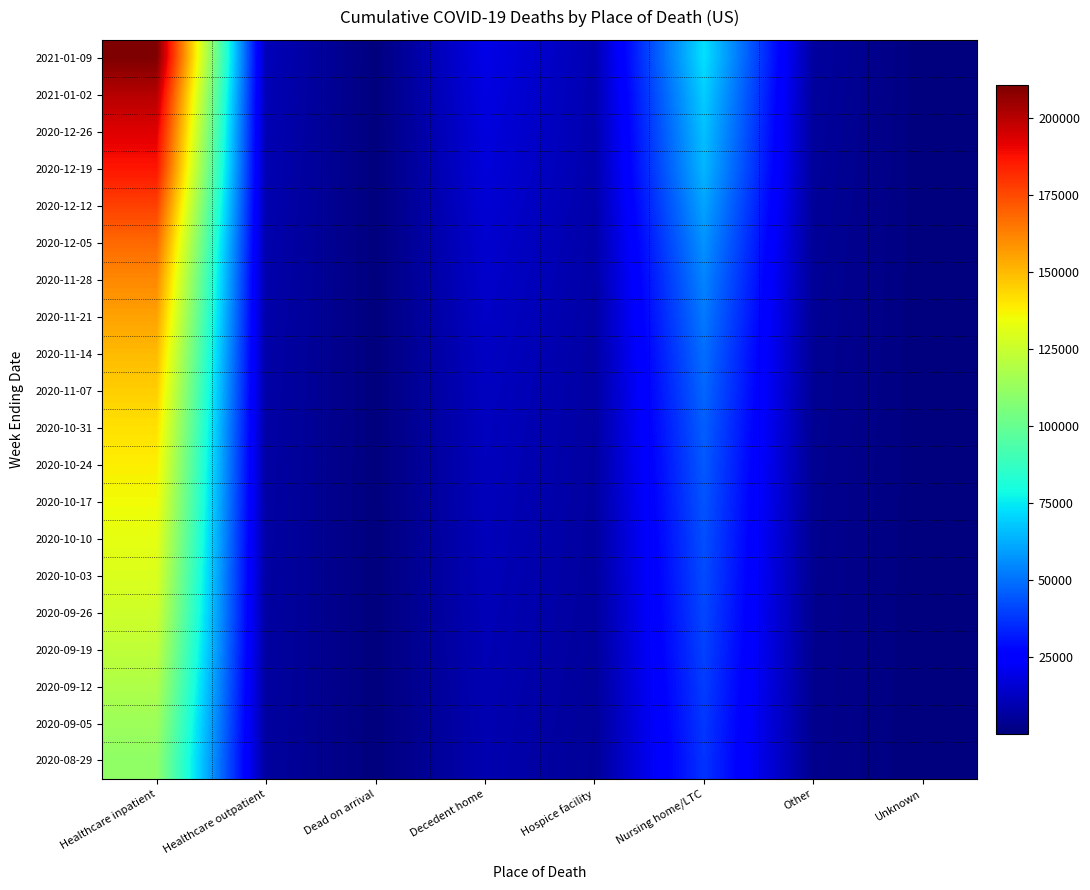

Reading left to right, transcribe all the data shown in this chart.

2021-01-09: Healthcare inpatient=210460	Healthcare outpatient=10851	Dead on arrival=291	Decedent home=19434	Hospice facility=9426	Nursing home/LTC=72850	Other=6117	Unknown=164
2021-01-02: Healthcare inpatient=200132	Healthcare outpatient=10340	Dead on arrival=278	Decedent home=18365	Hospice facility=9045	Nursing home/LTC=69075	Other=5778	Unknown=158
2020-12-26: Healthcare inpatient=192822	Healthcare outpatient=9978	Dead on arrival=270	Decedent home=17558	Hospice facility=8772	Nursing home/LTC=66553	Other=5569	Unknown=157
2020-12-19: Healthcare inpatient=186594	Healthcare outpatient=9695	Dead on arrival=264	Decedent home=16920	Hospice facility=8512	Nursing home/LTC=64238	Other=5370	Unknown=164
2020-12-12: Healthcare inpatient=176943	Healthcare outpatient=9245	Dead on arrival=251	Decedent home=15853	Hospice facility=8103	Nursing home/LTC=60471	Other=5034	Unknown=161
2020-12-05: Healthcare inpatient=168037	Healthcare outpatient=8789	Dead on arrival=236	Decedent home=14883	Hospice facility=7748	Nursing home/LTC=56903	Other=4788	Unknown=146
2020-11-28: Healthcare inpatient=160790	Healthcare outpatient=8467	Dead on arrival=230	Decedent home=14082	Hospice facility=7426	Nursing home/LTC=53872	Other=4568	Unknown=135
2020-11-21: Healthcare inpatient=155186	Healthcare outpatient=8174	Dead on arrival=220	Decedent home=13407	Hospice facility=7160	Nursing home/LTC=51573	Other=4376	Unknown=117
2020-11-14: Healthcare inpatient=149775	Healthcare outpatient=7892	Dead on arrival=214	Decedent home=12787	Hospice facility=6920	Nursing home/LTC=49334	Other=4165	Unknown=110
2020-11-07: Healthcare inpatient=145291	Healthcare outpatient=7664	Dead on arrival=207	Decedent home=12336	Hospice facility=6714	Nursing home/LTC=47666	Other=4000	Unknown=106
2020-10-31: Healthcare inpatient=141270	Healthcare outpatient=7467	Dead on arrival=199	Decedent home=11875	Hospice facility=6538	Nursing home/LTC=46049	Other=3850	Unknown=100
2020-10-24: Healthcare inpatient=138161	Healthcare outpatient=7325	Dead on arrival=197	Decedent home=11544	Hospice facility=6409	Nursing home/LTC=44862	Other=3735	Unknown=95
2020-10-17: Healthcare inpatient=135340	Healthcare outpatient=7187	Dead on arrival=192	Decedent home=11281	Hospice facility=6267	Nursing home/LTC=43879	Other=3648	Unknown=88
2020-10-10: Healthcare inpatient=132248	Healthcare outpatient=7065	Dead on arrival=189	Decedent home=10994	Hospice facility=6080	Nursing home/LTC=42849	Other=3541	Unknown=77
2020-10-03: Healthcare inpatient=129473	Healthcare outpatient=6945	Dead on arrival=188	Decedent home=10741	Hospice facility=5934	Nursing home/LTC=42005	Other=3451	Unknown=72
2020-09-26: Healthcare inpatient=126357	Healthcare outpatient=6819	Dead on arrival=185	Decedent home=10456	Hospice facility=5758	Nursing home/LTC=41089	Other=3358	Unknown=69
2020-09-19: Healthcare inpatient=122607	Healthcare outpatient=6636	Dead on arrival=181	Decedent home=10116	Hospice facility=5526	Nursing home/LTC=40084	Other=3252	Unknown=68
2020-09-12: Healthcare inpatient=118222	Healthcare outpatient=6476	Dead on arrival=175	Decedent home=9774	Hospice facility=5236	Nursing home/LTC=39010	Other=3135	Unknown=67
2020-09-05: Healthcare inpatient=113925	Healthcare outpatient=6275	Dead on arrival=171	Decedent home=9478	Hospice facility=4984	Nursing home/LTC=37958	Other=3013	Unknown=62
2020-08-29: Healthcare inpatient=110313	Healthcare outpatient=6138	Dead on arrival=168	Decedent home=9181	Hospice facility=4748	Nursing home/LTC=37044	Other=2916	Unknown=61